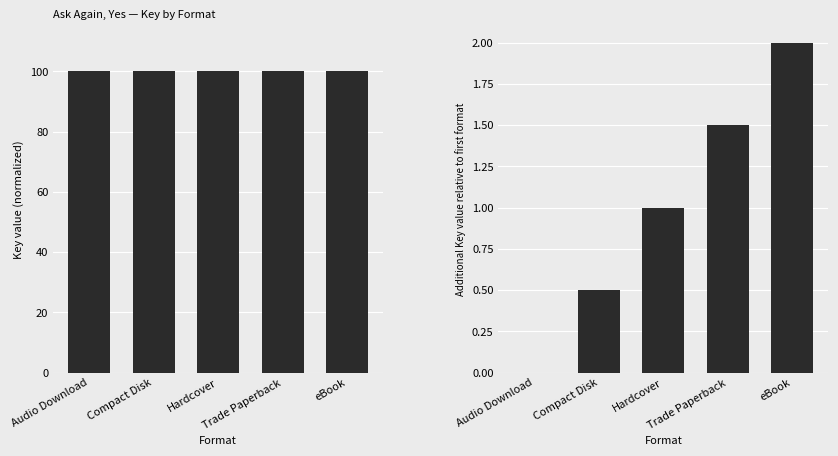

Reading left to right, transcribe all the data shown in this chart.

Key (normalized): 100.0	100.0	100.0	100.0	100.0
Key (relative): 0.0	0.5	1.0	1.5	2.0